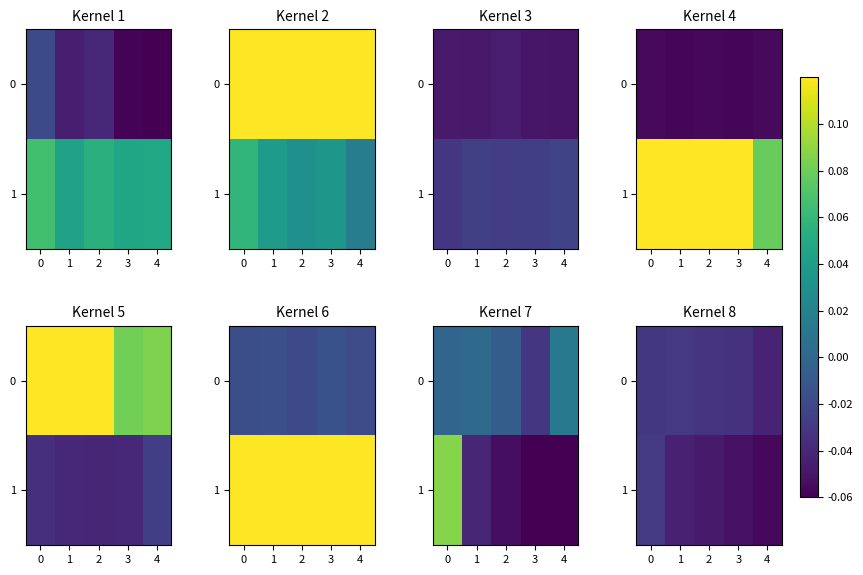

Which series has the largest range (max minus min)?

1